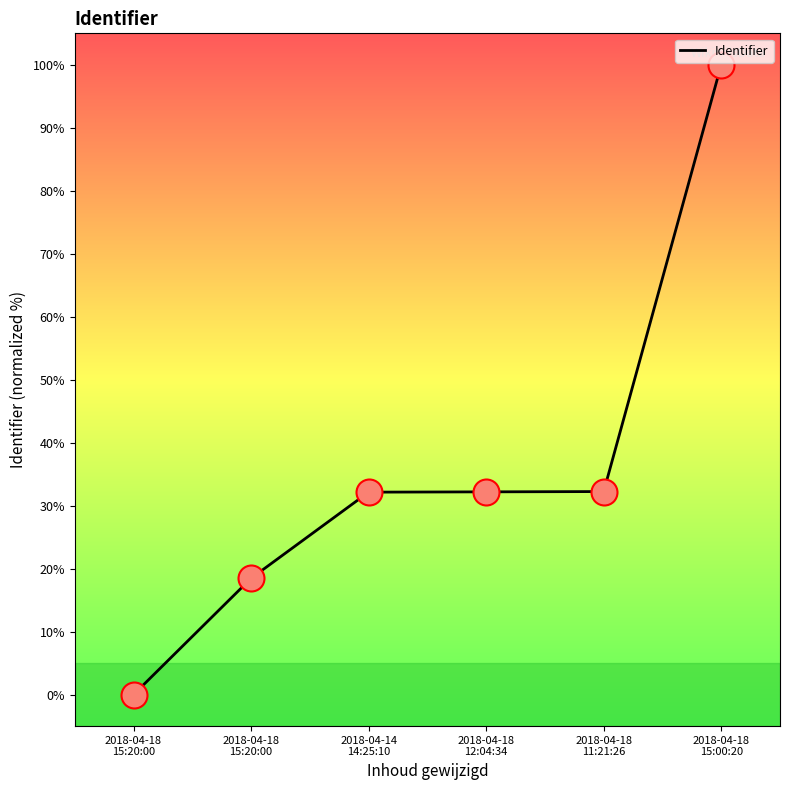

Which has a higher value, 2018-04-18
15:20:00 or 2018-04-18
12:04:34?

2018-04-18
12:04:34